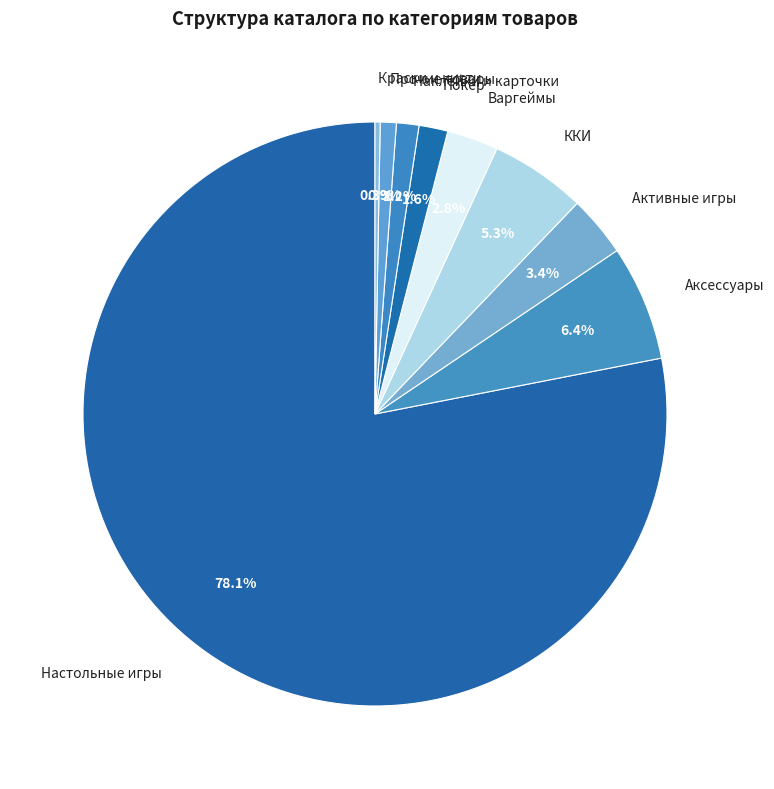

Which category has the smallest portion of the pie?

Краски и кисти